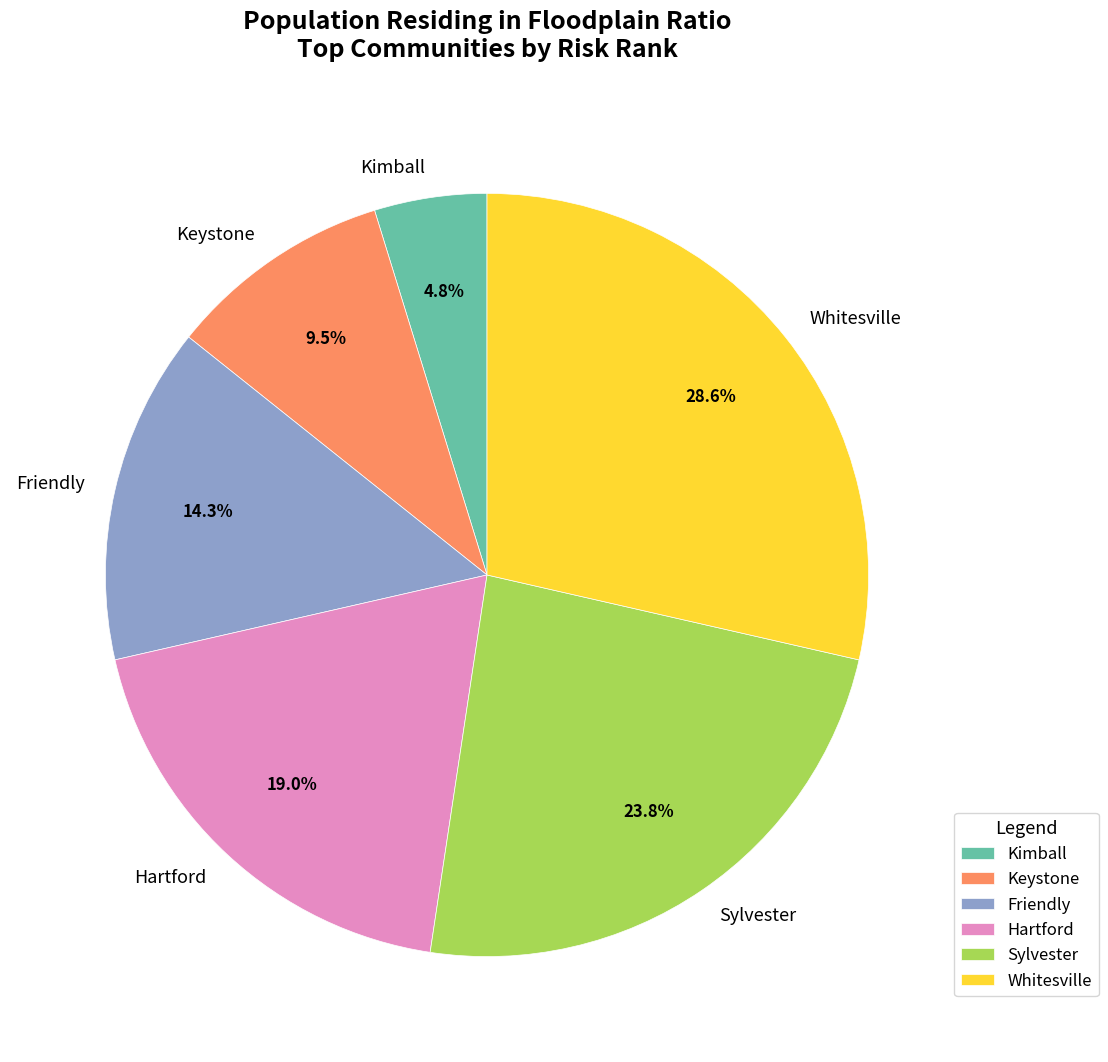

How much of the chart is everything except Kimball?

95.2%